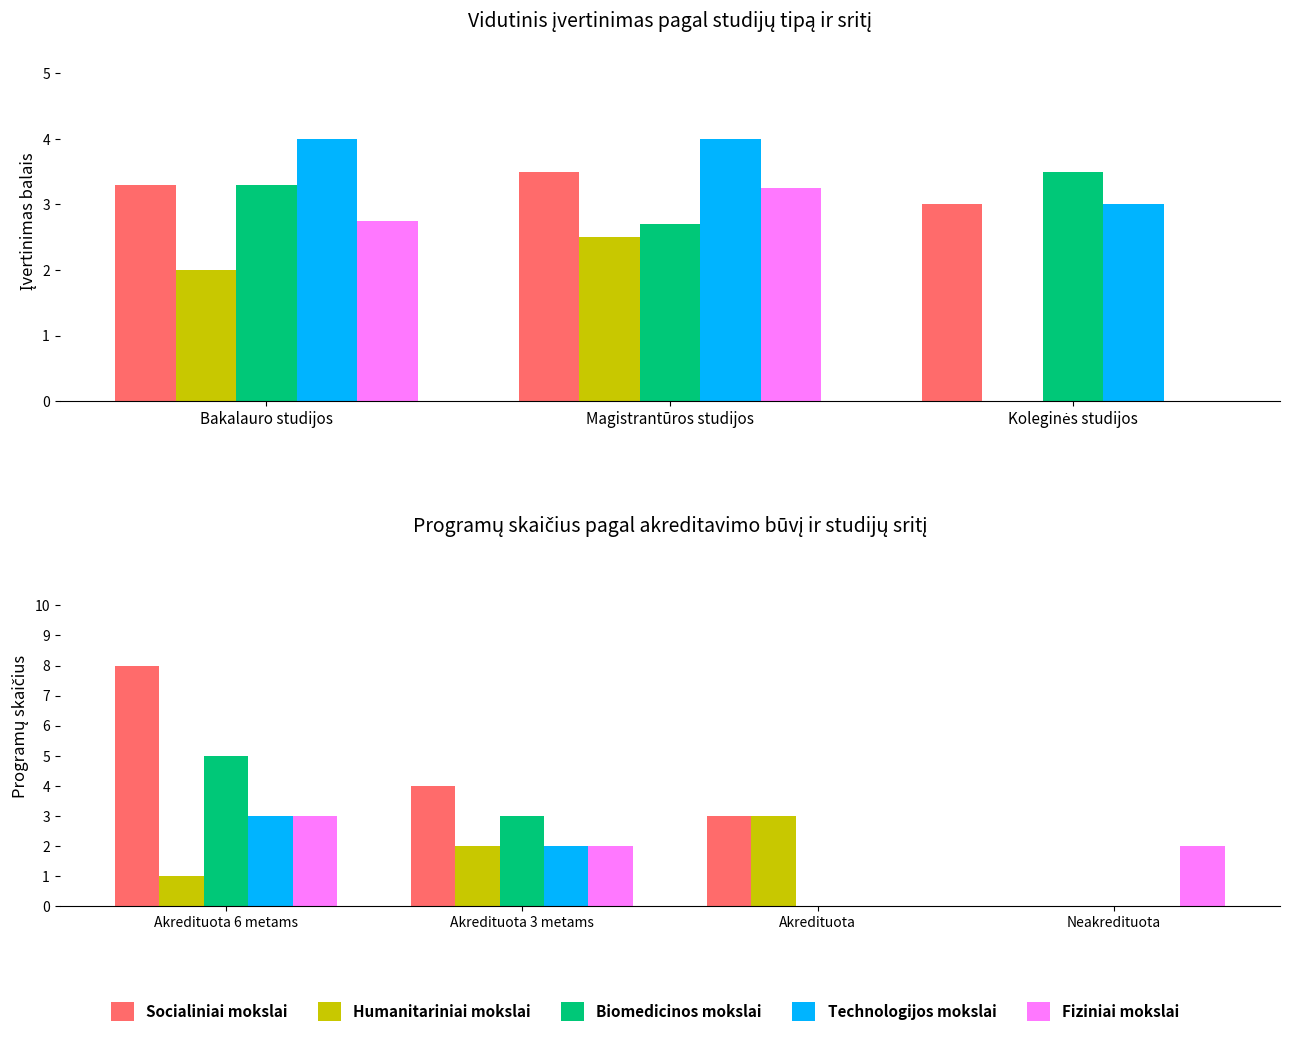

What is the sum of all Humanitariniai mokslai values?

6